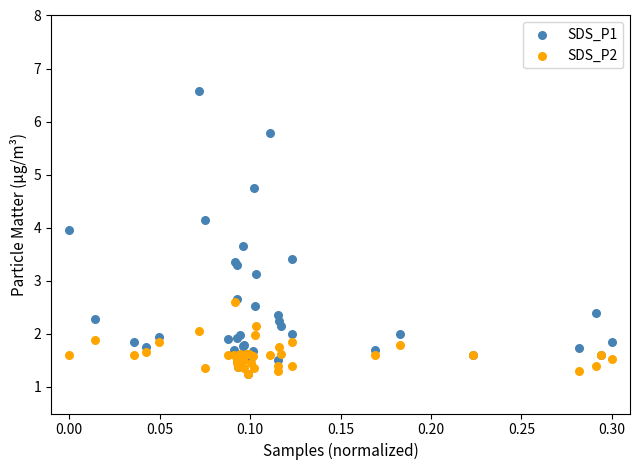

Which series has the largest Y range (max minus min)?

SDS_P1